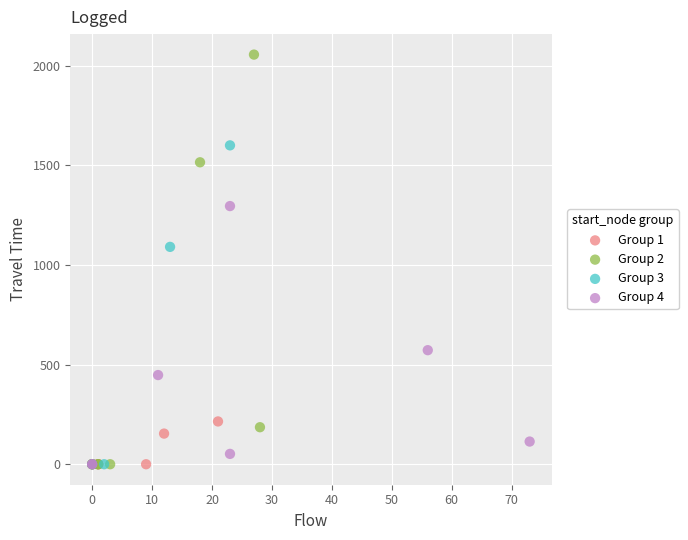

Which series has the widest spread of Y values?

Group 2